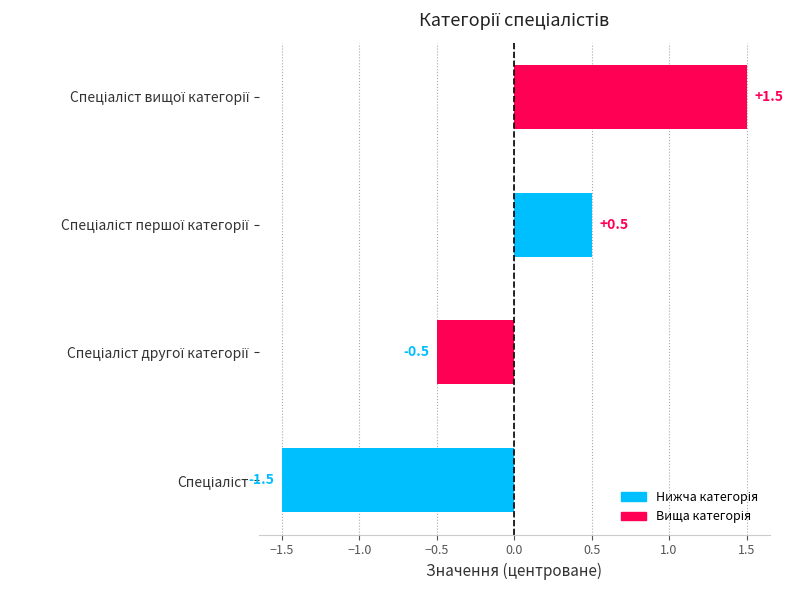

What is the difference between the maximum and minimum values?

3.0